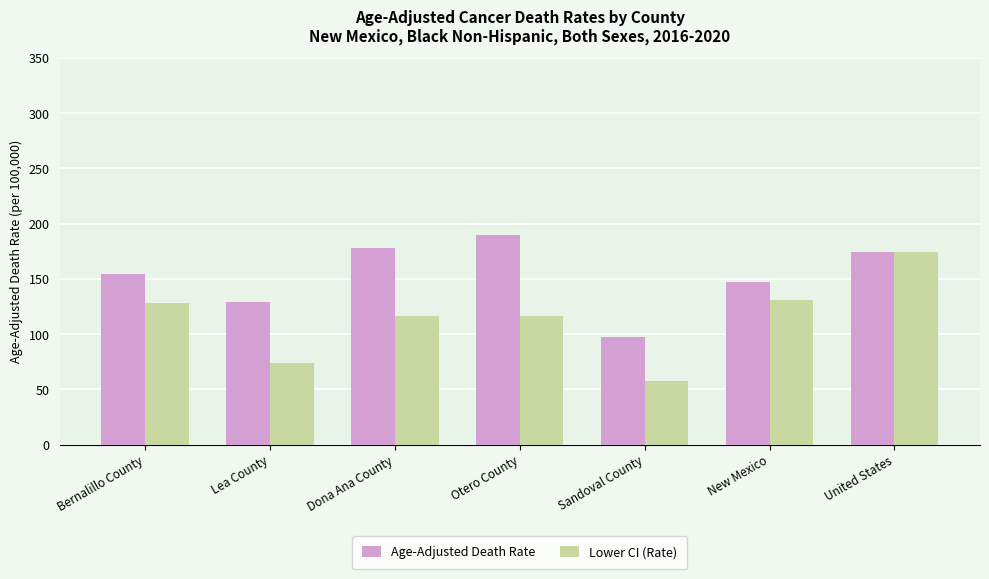

Where does the Age-Adjusted Death Rate series first go above 154?

Bernalillo County